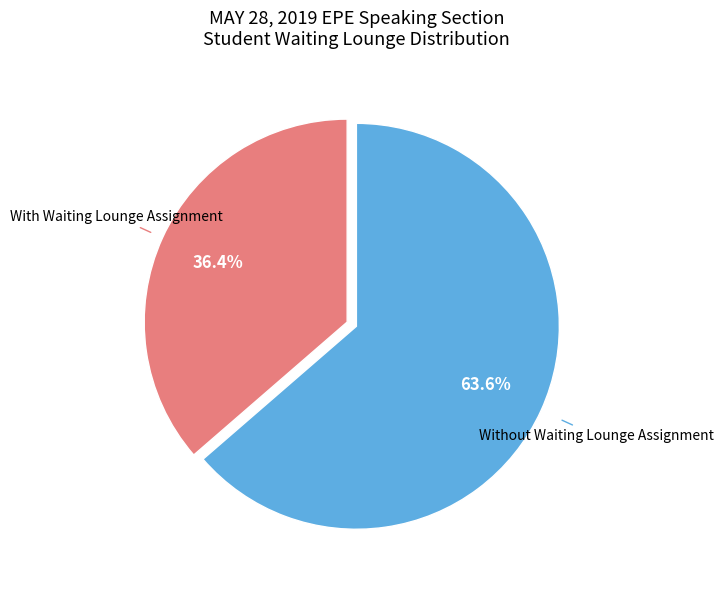

Does any single category account for the majority?

Yes